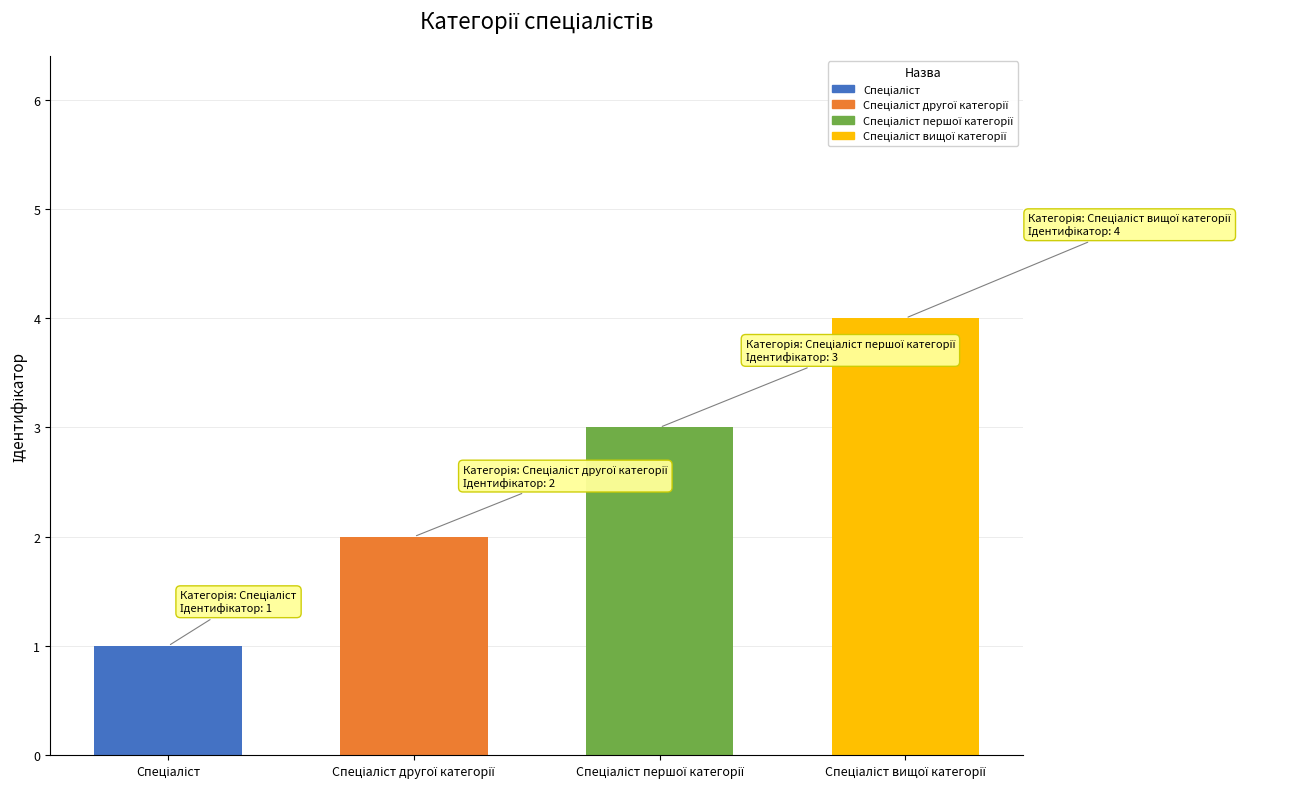

What is the sum of all values?

10